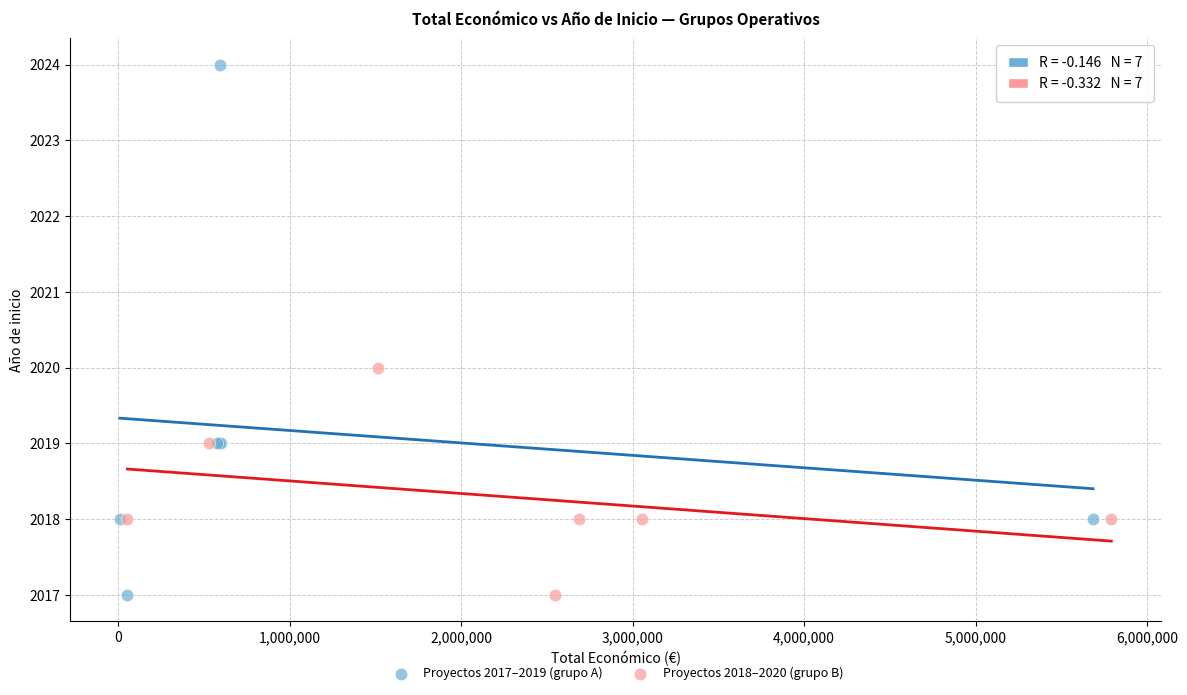

Which series contains the highest Y value?

Proyectos 2017–2019 (grupo A)